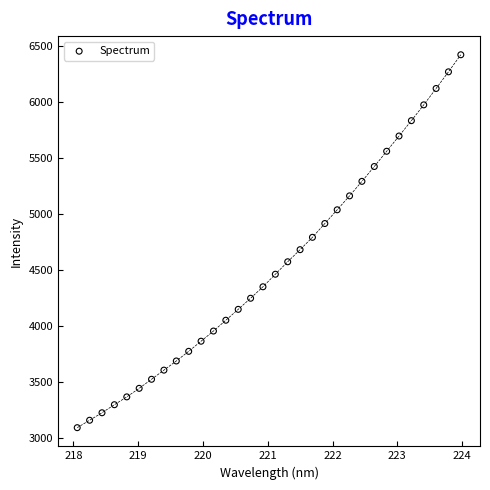

What is the range of Y values (max minus min)?

3332.4